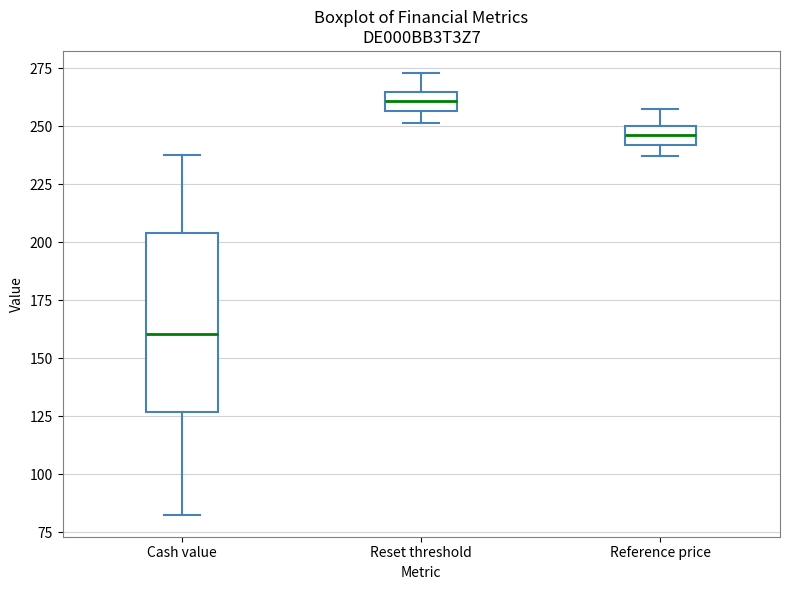

Which box has the lowest median line?

Cash value